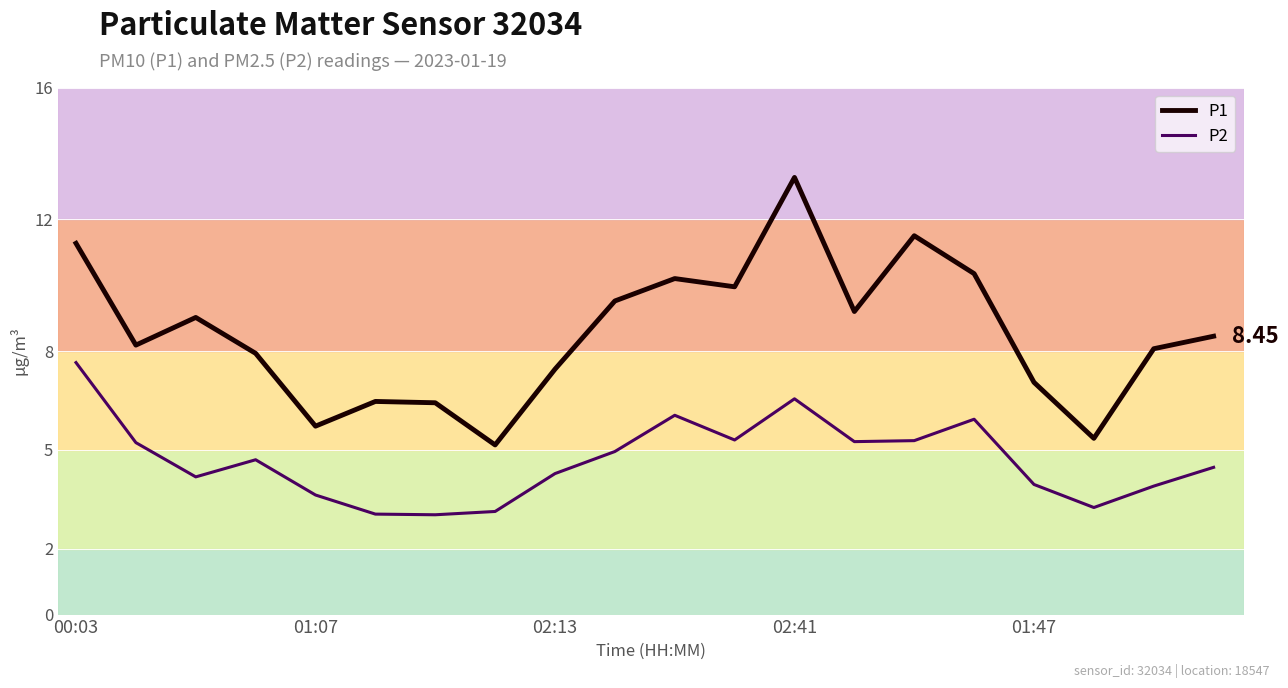

True or false: P2 and P1 cross at least once.

False